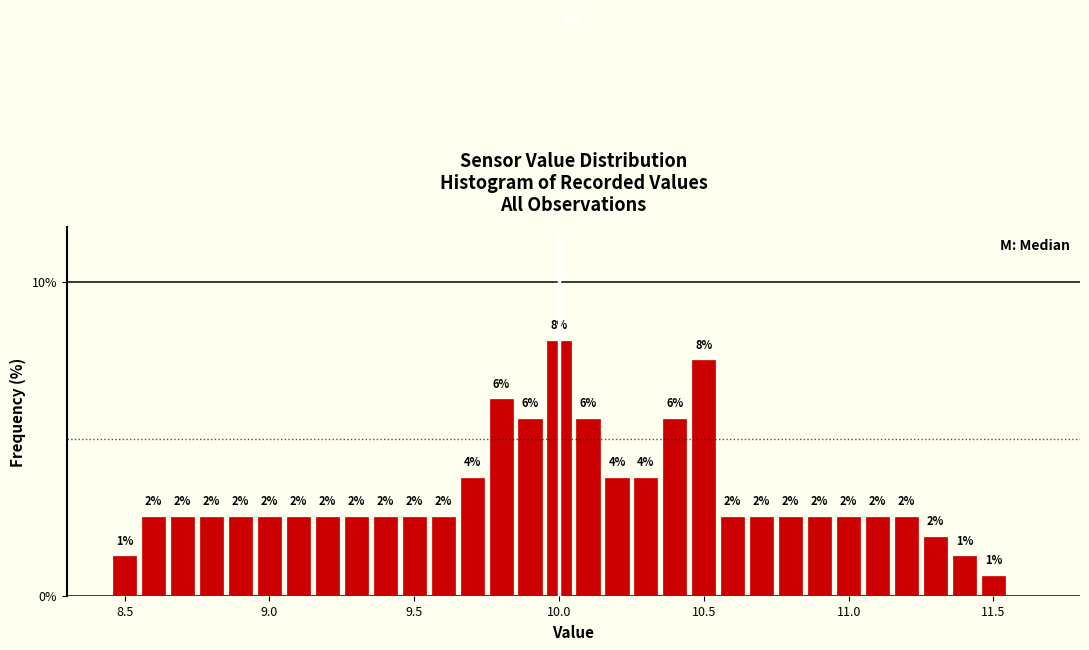

Read against the x-axis, roughly where is the centre of the tallest bar?

10.00